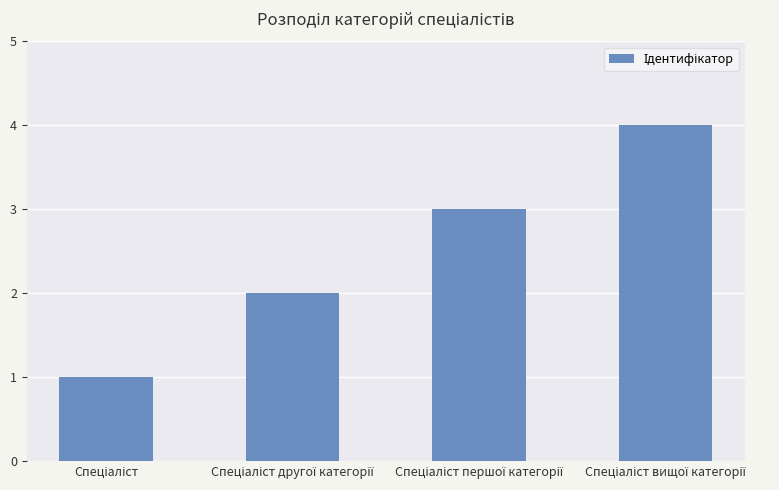

Does the chart contain stacked bars?

No